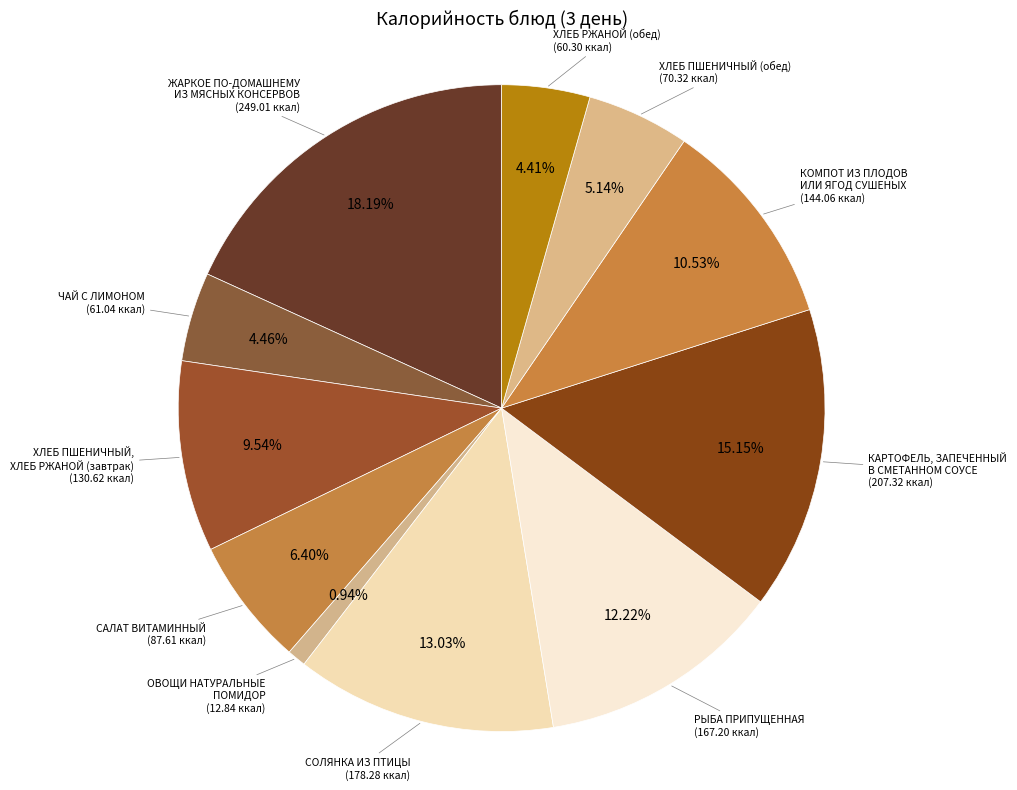

What is the largest slice in the pie chart?

ЖАРКОЕ ПО-ДОМАШНЕМУ ИЗ МЯСНЫХ КОНСЕРВОВ